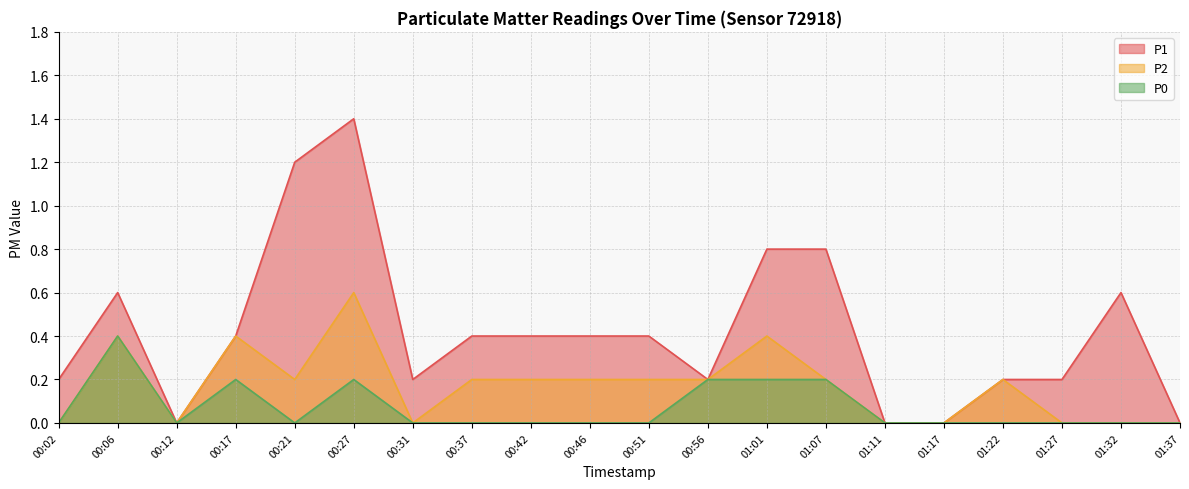

What is the difference between the P0 values at 00:27 and 00:46?

0.2